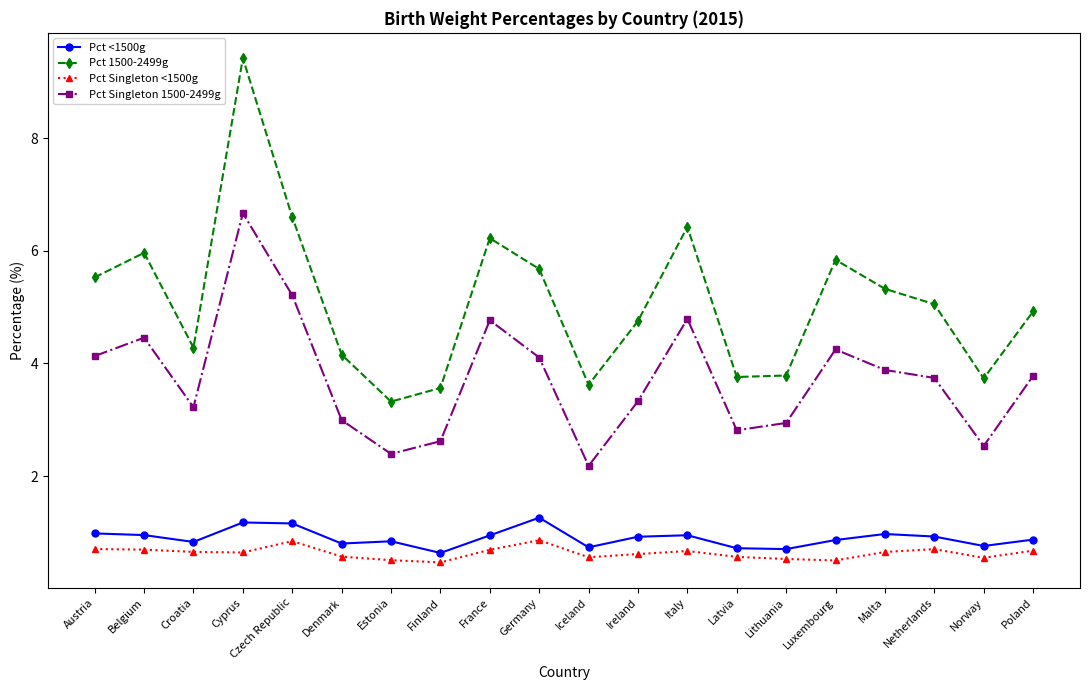

What is the minimum value shown in the chart?

0.5